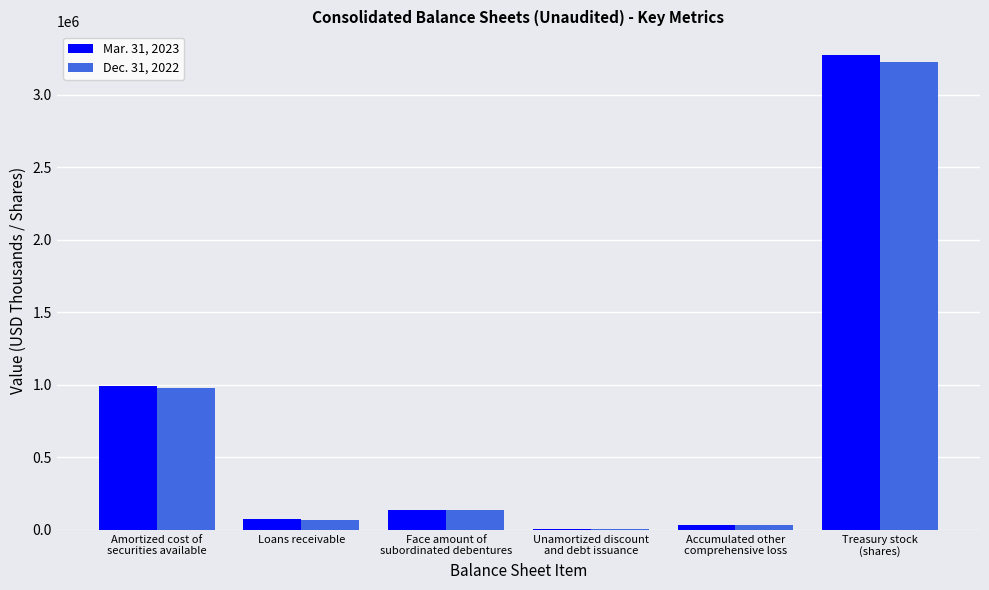

What is the difference between the Dec. 31, 2022 values at Unamortized discount
and debt issuance and Amortized cost of
securities available?

971405